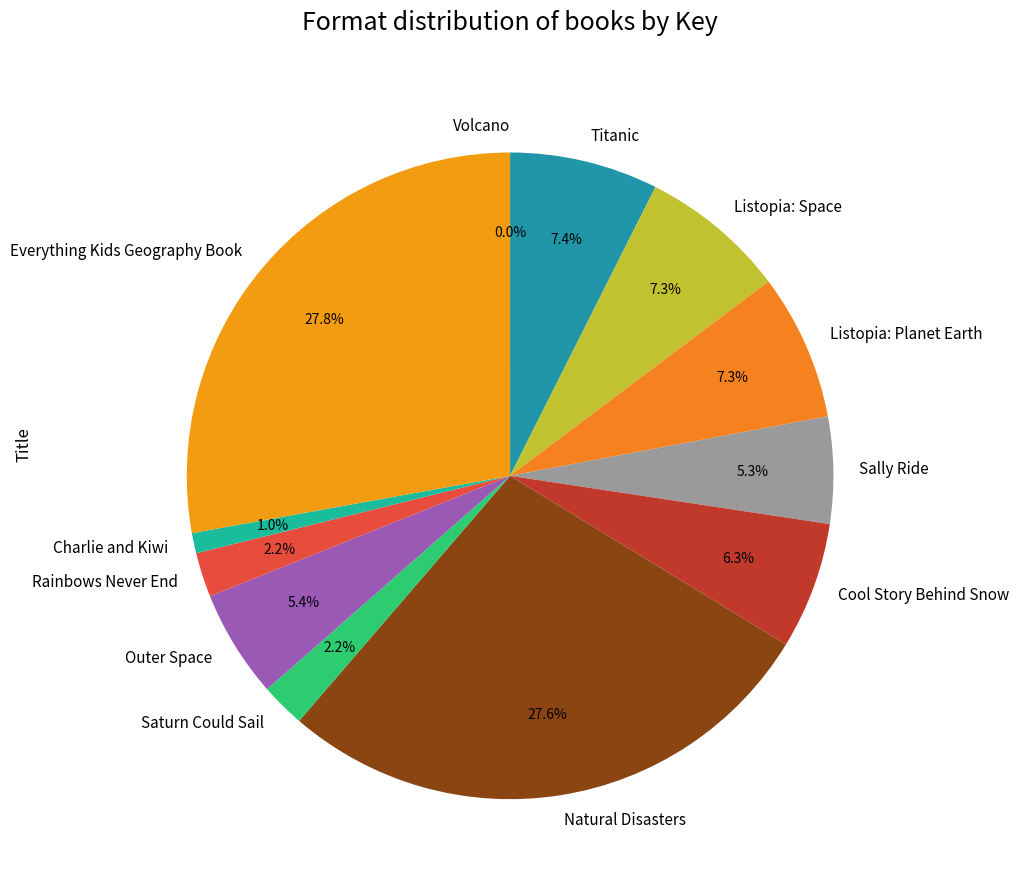

The Titanic slice represents 14% of the pie. True or false?

False